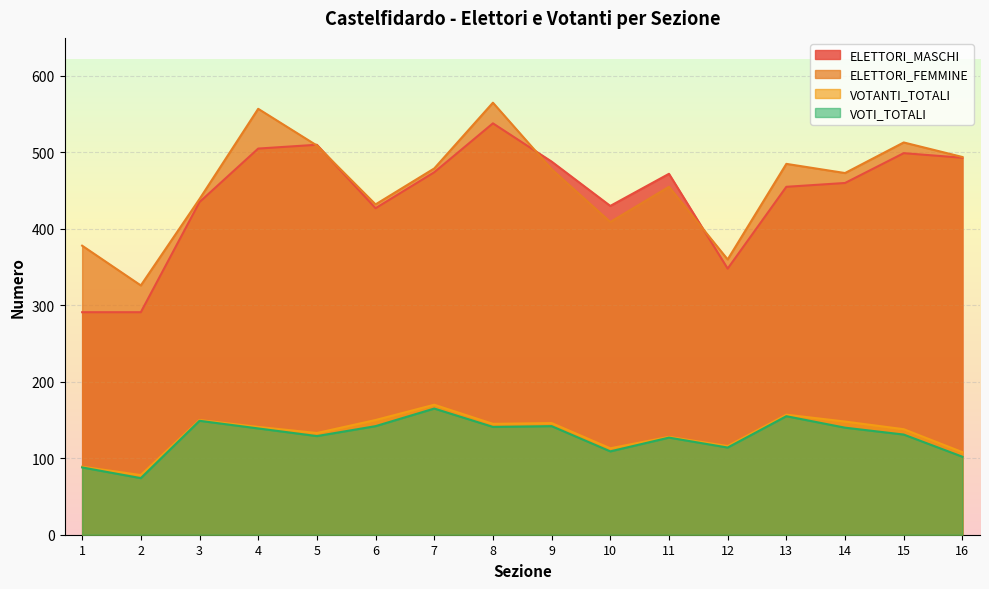

What is the approximate value of ELETTORI_MASCHI at 14, to the nearest 50?

450